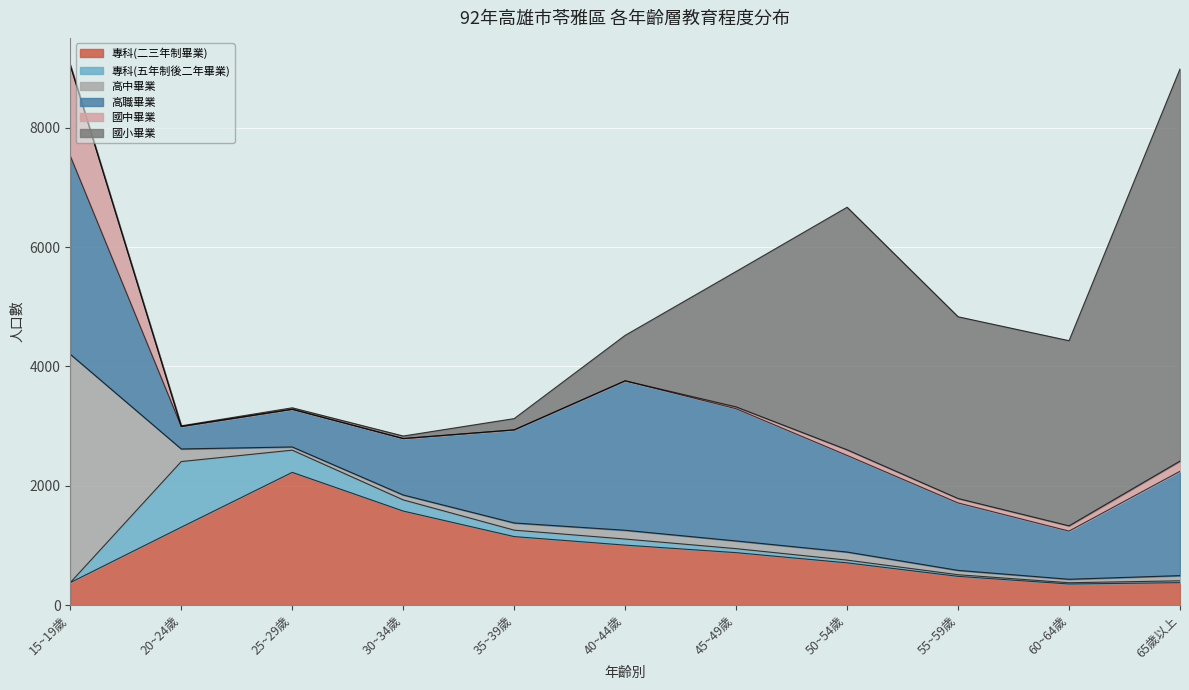

Reading left to right, transcribe all the data shown in this chart.

專科(二三年制畢業): 15~19歲=377	20~24歲=1305	25~29歲=2224	30~34歲=1576	35~39歲=1148	40~44歲=1005	45~49歲=879	50~54歲=708	55~59歲=482	60~64歲=354	65歲以上=376
專科(五年制後二年畢業): 15~19歲=0	20~24歲=1100	25~29歲=372	30~34歲=187	35~39歲=108	40~44歲=102	45~49歲=67	50~54歲=46	55~59歲=27	60~64歲=21	65歲以上=31
高中畢業: 15~19歲=3826	20~24歲=211	25~29歲=54	30~34歲=82	35~39歲=120	40~44歲=147	45~49歲=129	50~54歲=135	55~59歲=73	60~64歲=58	65歲以上=87
高職畢業: 15~19歲=3324	20~24歲=377	25~29歲=631	30~34歲=946	35~39歲=1560	40~44歲=2504	45~49歲=2215	50~54歲=1619	55~59歲=1130	60~64歲=807	65歲以上=1748
國中畢業: 15~19歲=1515	20~24歲=0	25~29歲=0	30~34歲=0	35~39歲=0	40~44歲=0	45~49歲=31	50~54歲=94	55~59歲=74	60~64歲=88	65歲以上=171
國小畢業: 15~19歲=9	20~24歲=11	25~29歲=25	30~34歲=42	35~39歲=189	40~44歲=762	45~49歲=2269	50~54歲=4064	55~59歲=3045	60~64歲=3102	65歲以上=6570